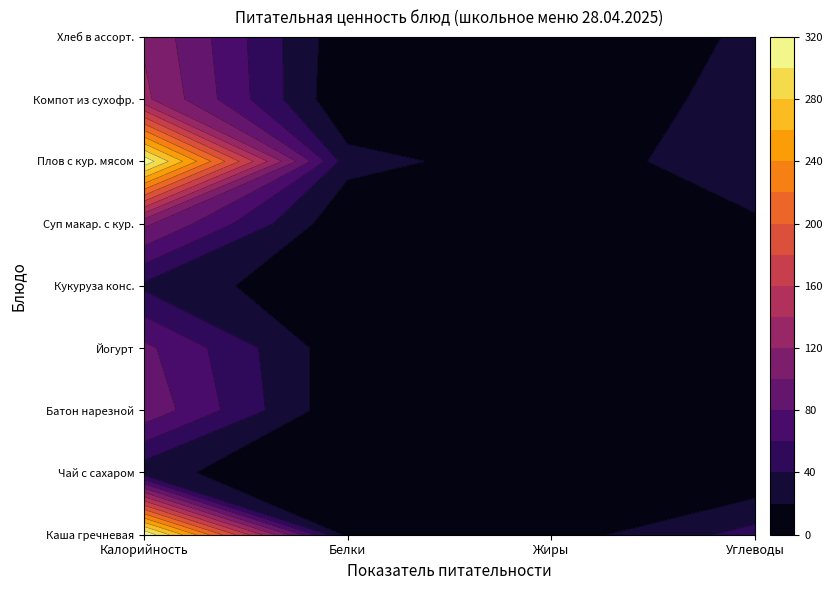

What is the average value of the Чай с сахаром series?

6.8